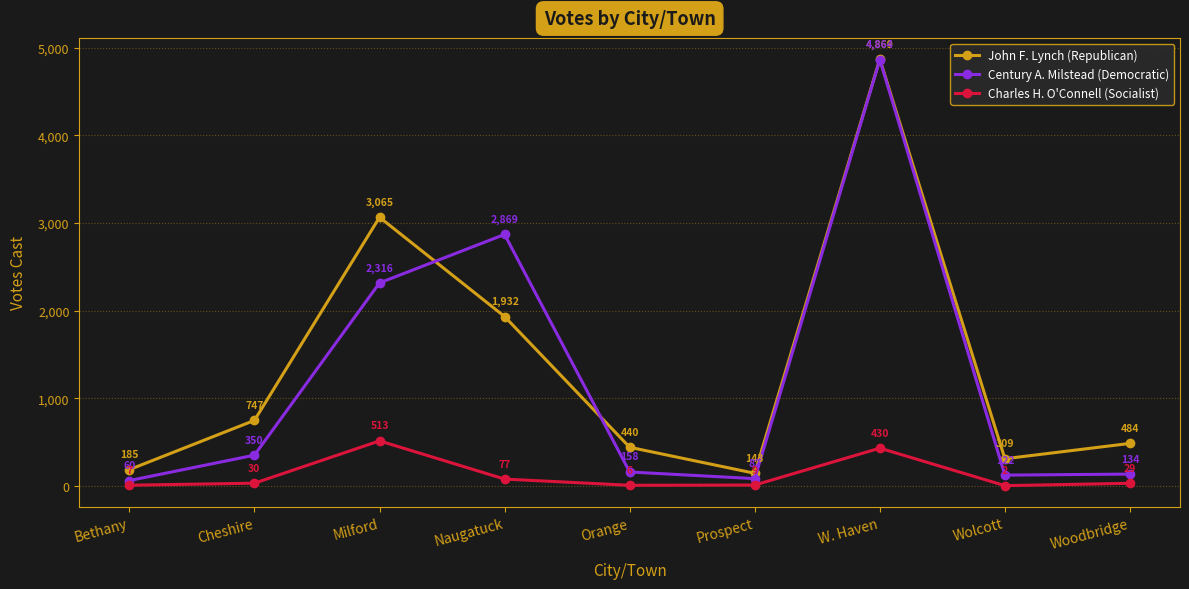

Where is Charles H. O'Connell (Socialist) nearest to the value 257?

W. Haven